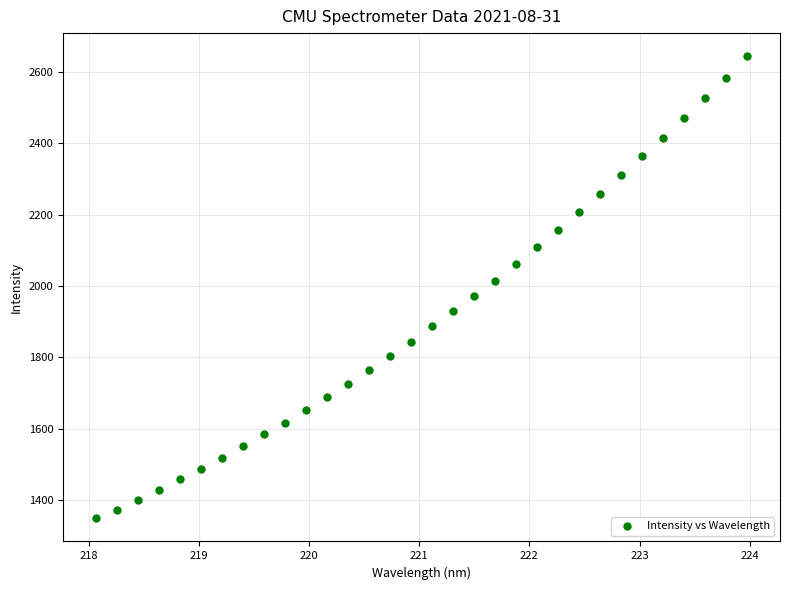

What is the range of Y values (max minus min)?

1294.5